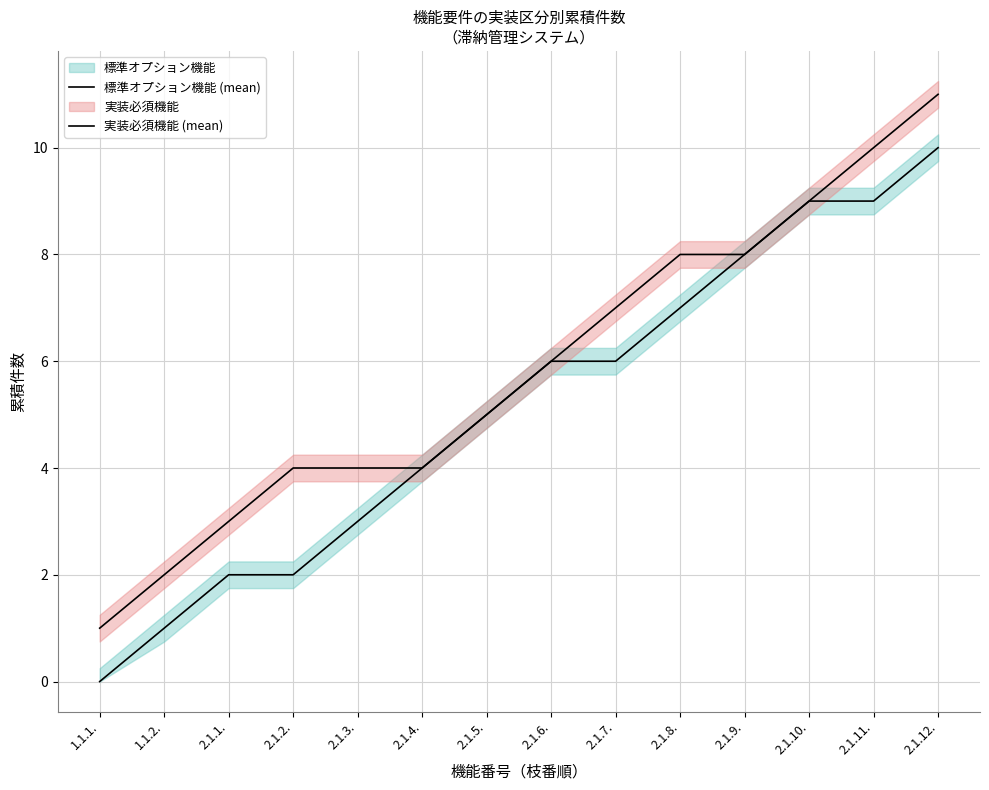

At which label is 標準オプション機能 (mean) closest to 5?

2.1.5.